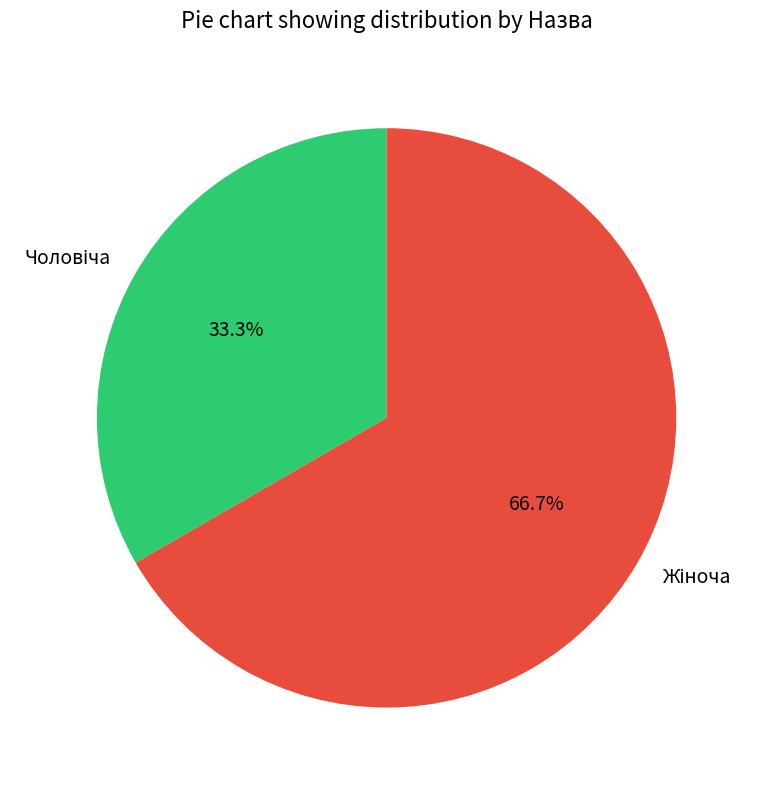

To the nearest percent, what is the average slice percentage?

50%